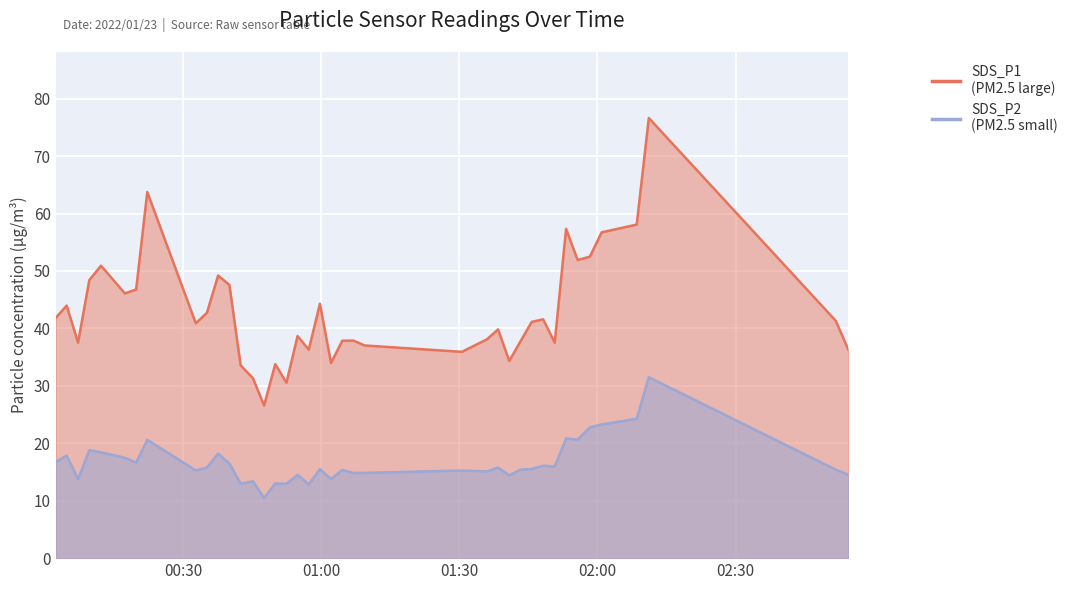

In SDS_P1, how many points are higher than both neighbors (excluding endpoints)?

12